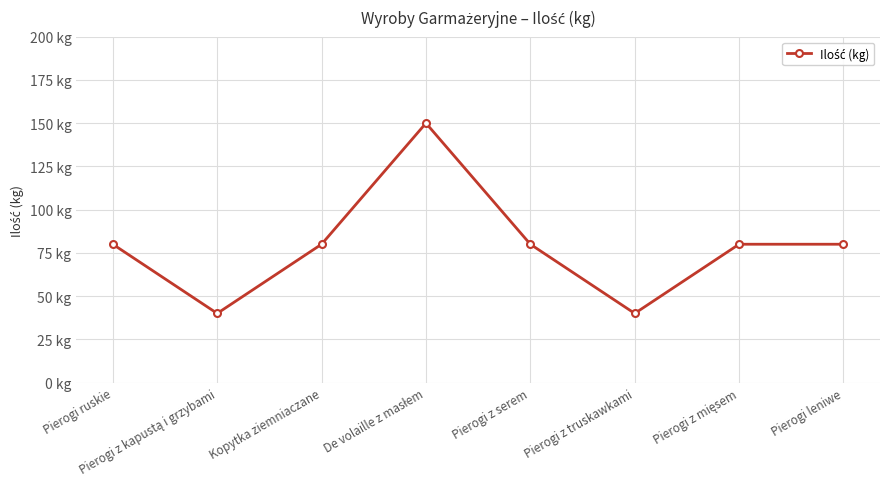

Rank the categories by value from highest to lowest.

De volaille z masłem, Pierogi ruskie, Kopytka ziemniaczane, Pierogi z serem, Pierogi z mięsem, Pierogi leniwe, Pierogi z kapustą i grzybami, Pierogi z truskawkami